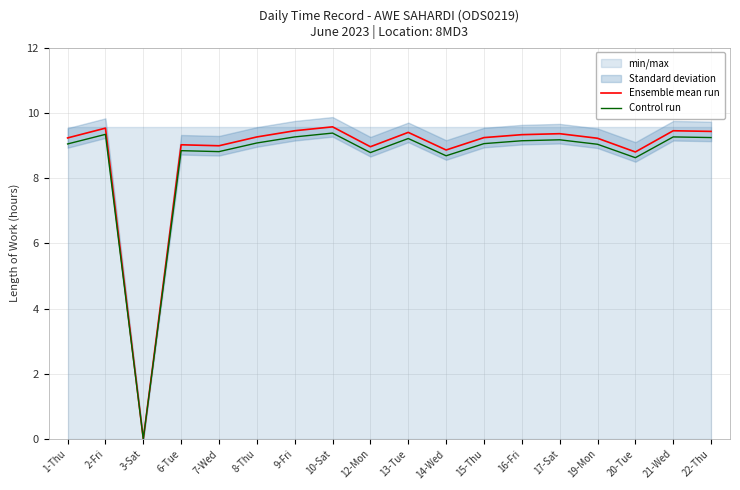

Does the chart display data point markers on the line(s)?

No